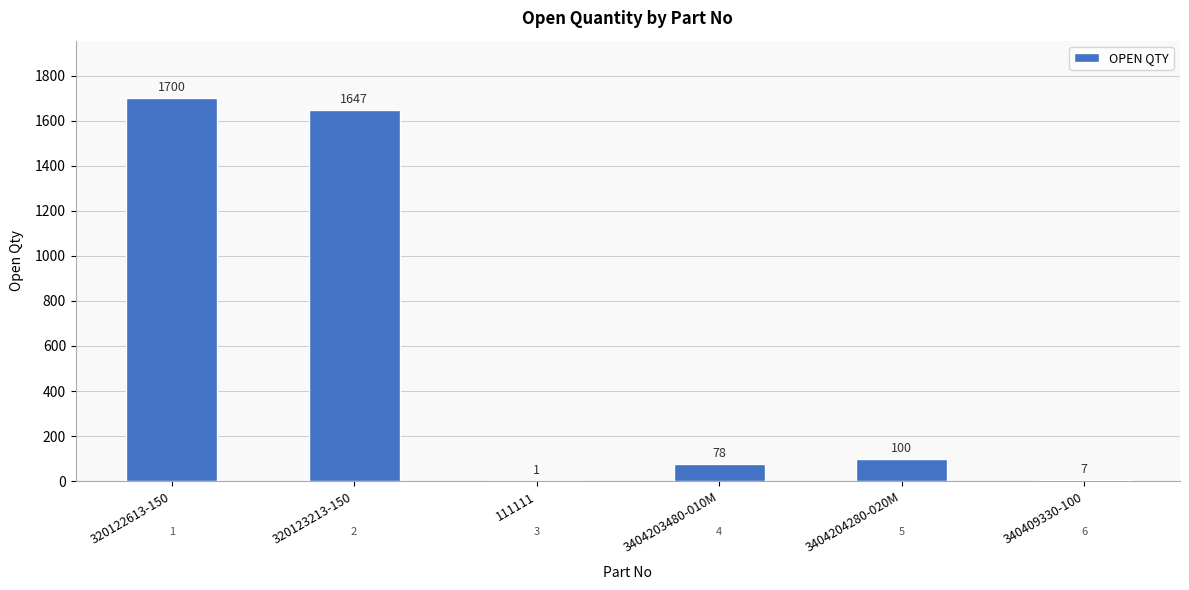

At which label is the value closest to 850?

3404204280-020M